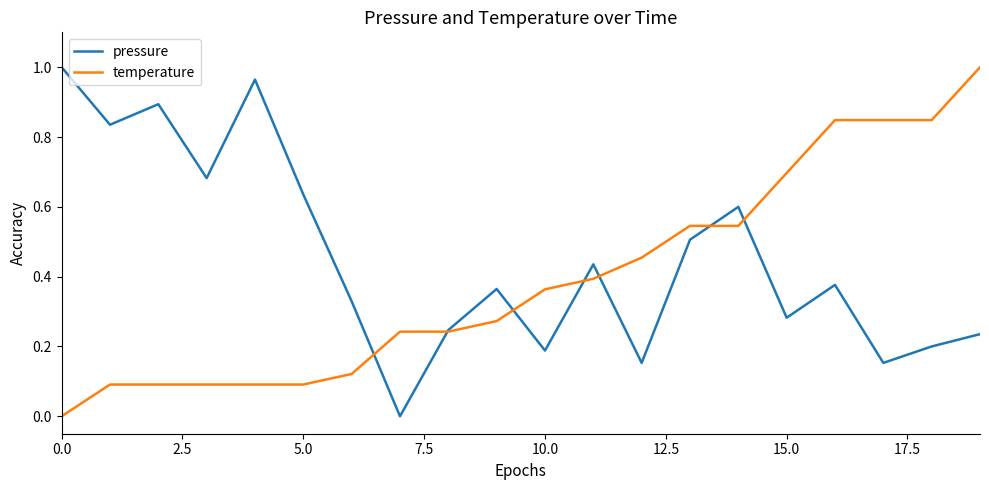

Which series has the largest total across all categories?

pressure